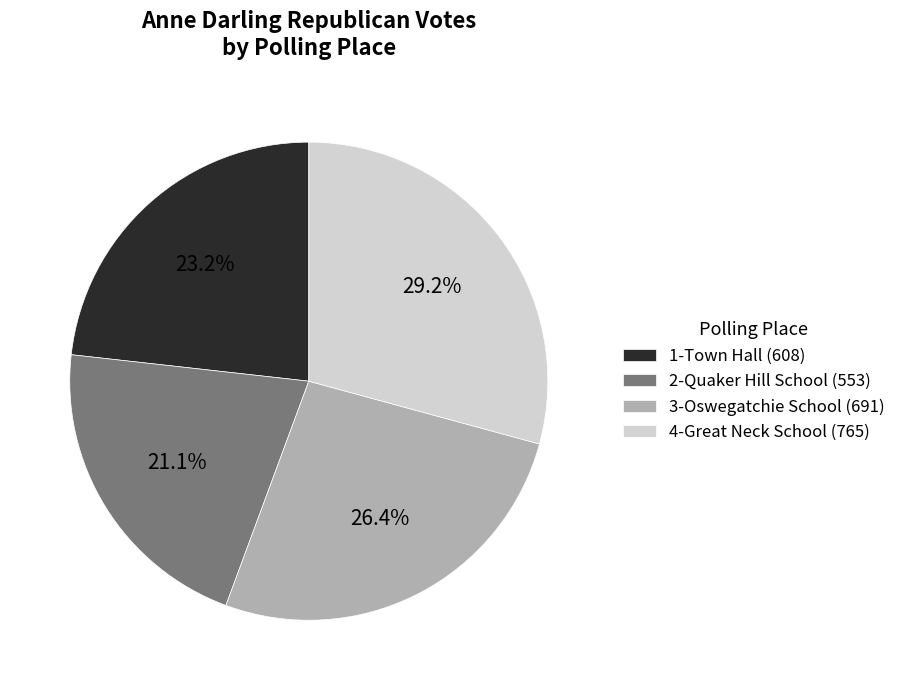

How many segments does this pie chart have?

4